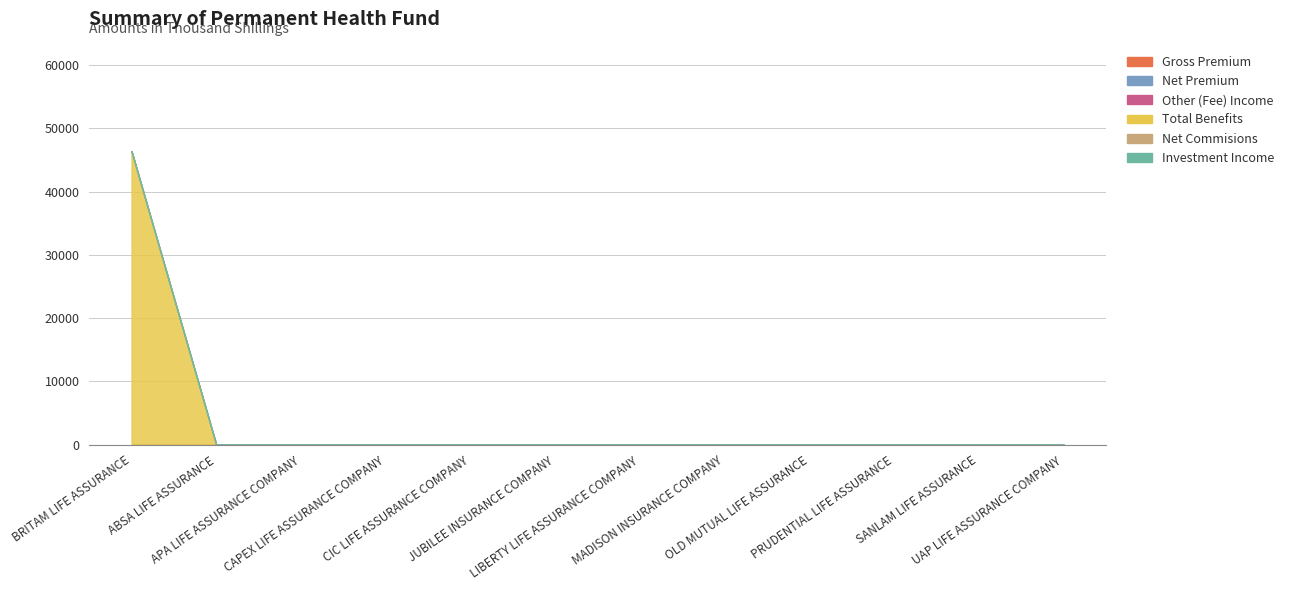

What position from the left is APA LIFE ASSURANCE COMPANY?

3